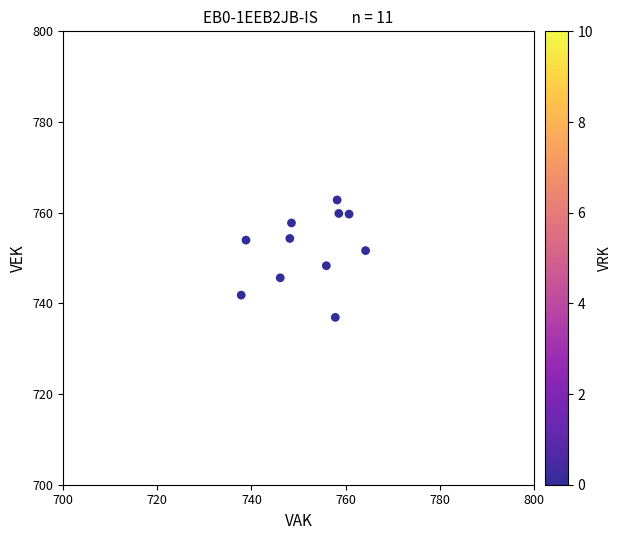

What is the average Y value?

752.1